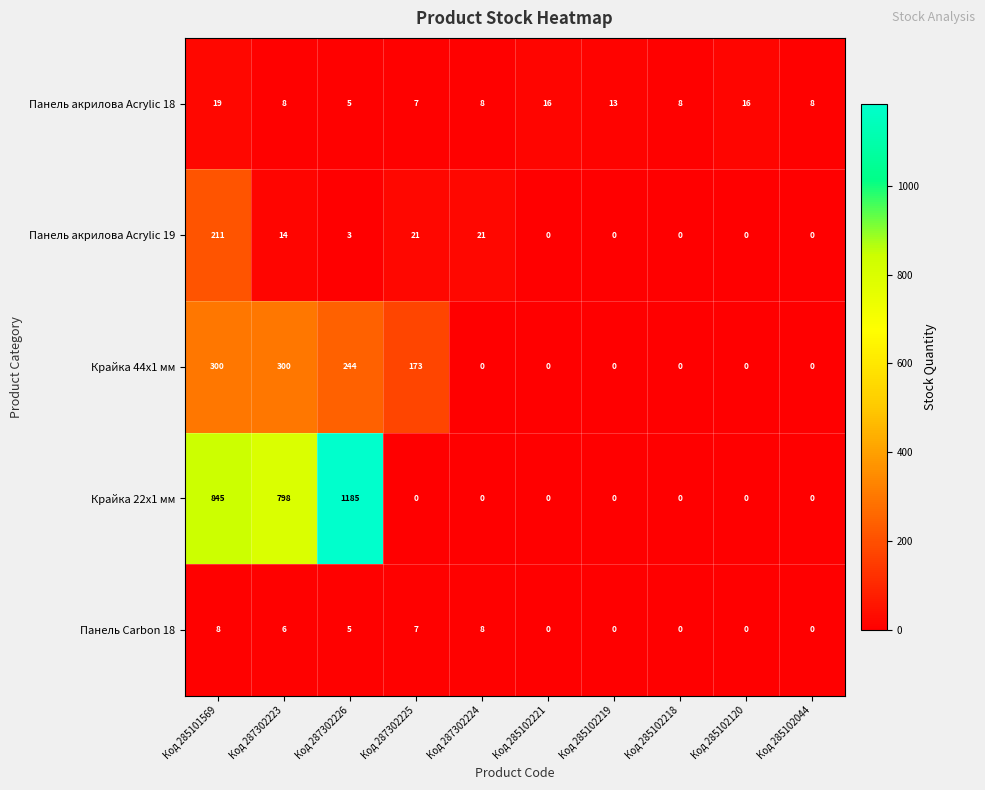

What is the sum of the Панель акрилова Acrylic 19 values at Код 287302224 and Код 285102219?

21